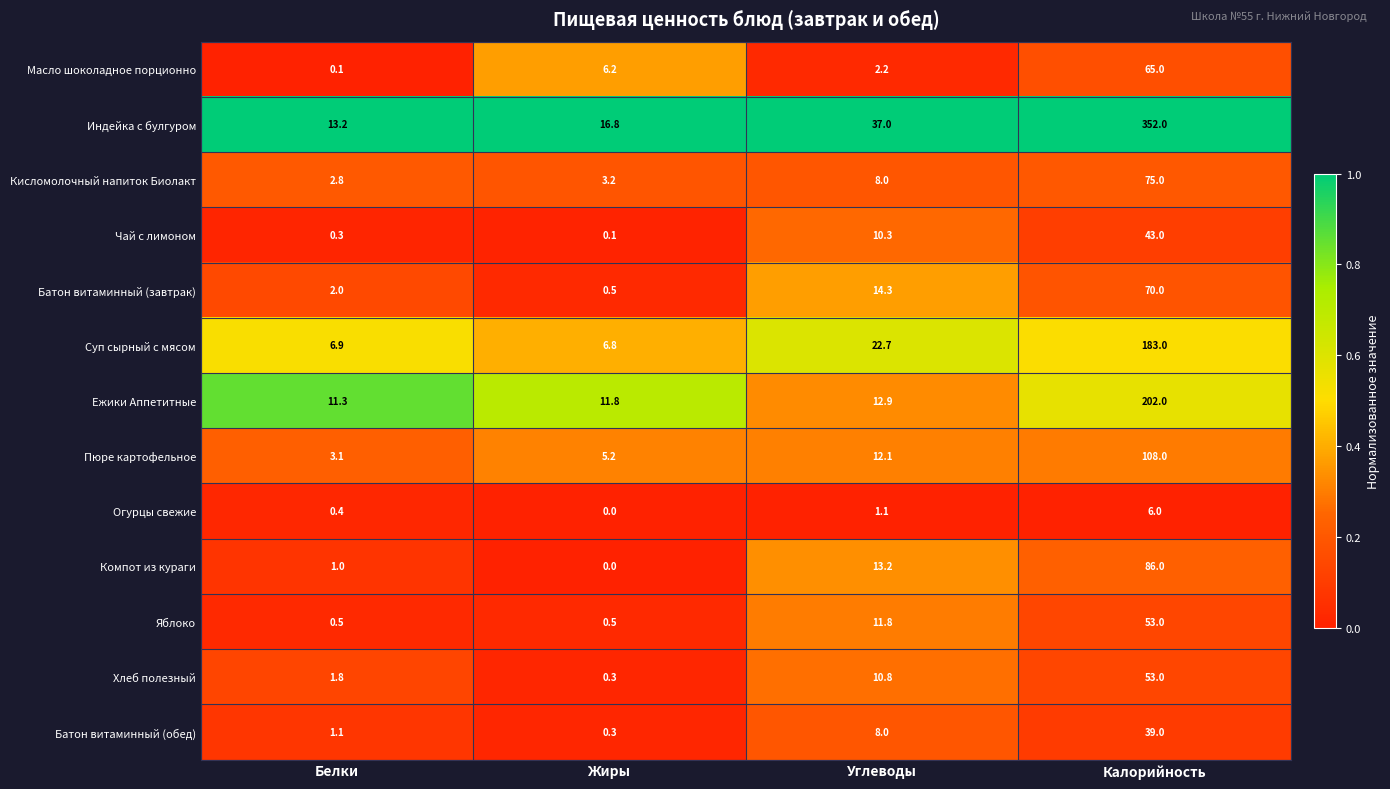

What is the average value of the Хлеб полезный series?

16.5